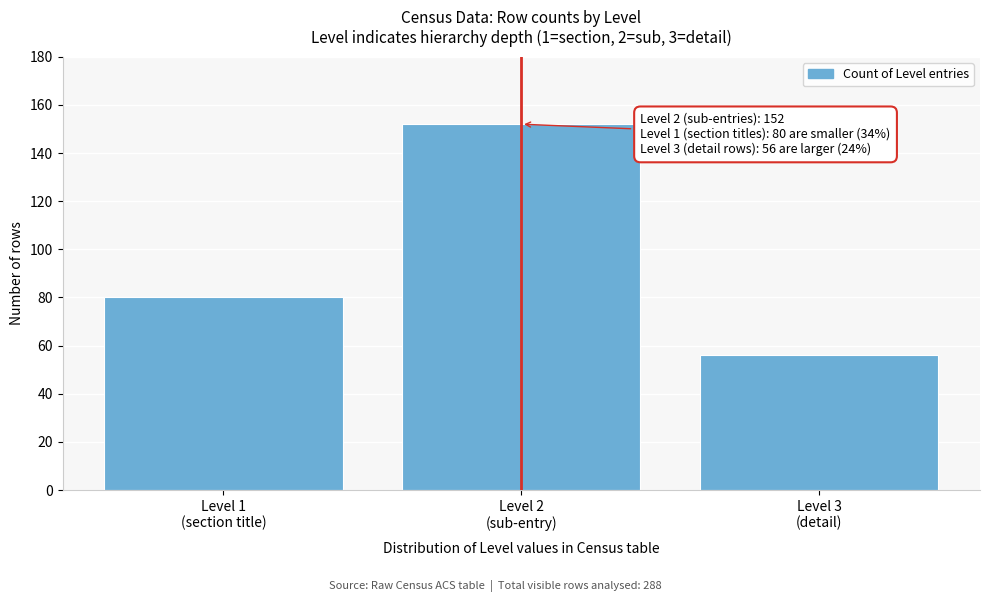

Reading left to right, what are all the values shown in this chart?

80	152	56